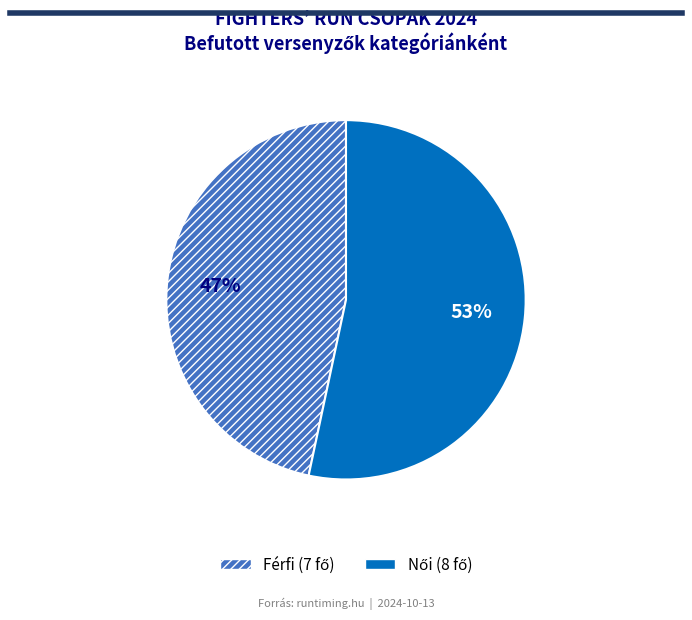

To the nearest percent, what is the average slice percentage?

50%